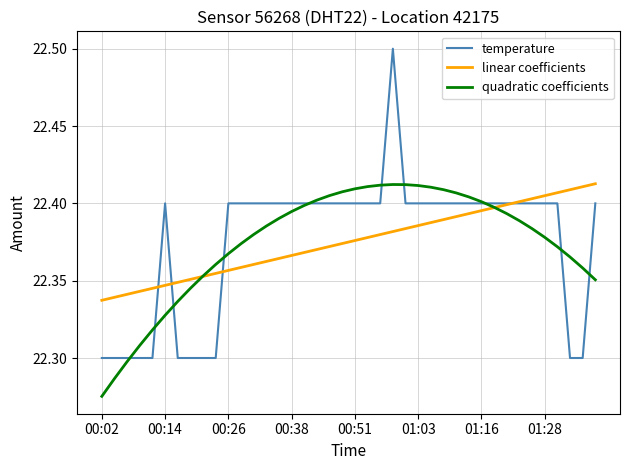

What is the highest value of the temperature series?

22.5